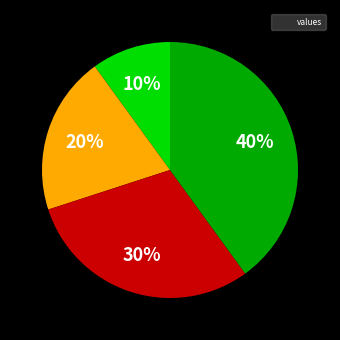

To the nearest percent, what is the average slice percentage?

25%